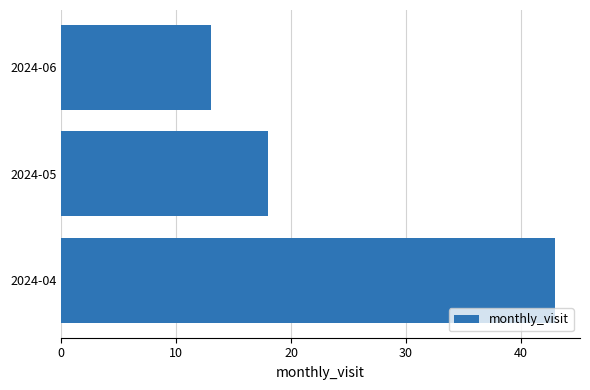

Read the value at 2024-05.

18